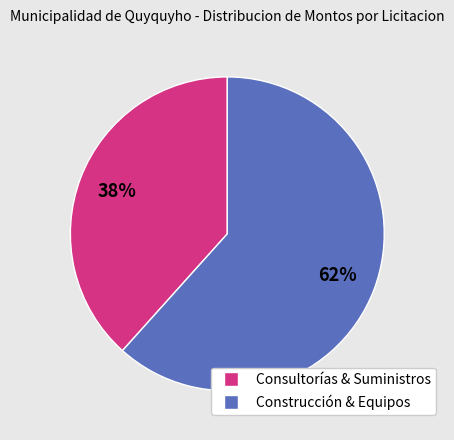

Does any single category account for the majority?

Yes